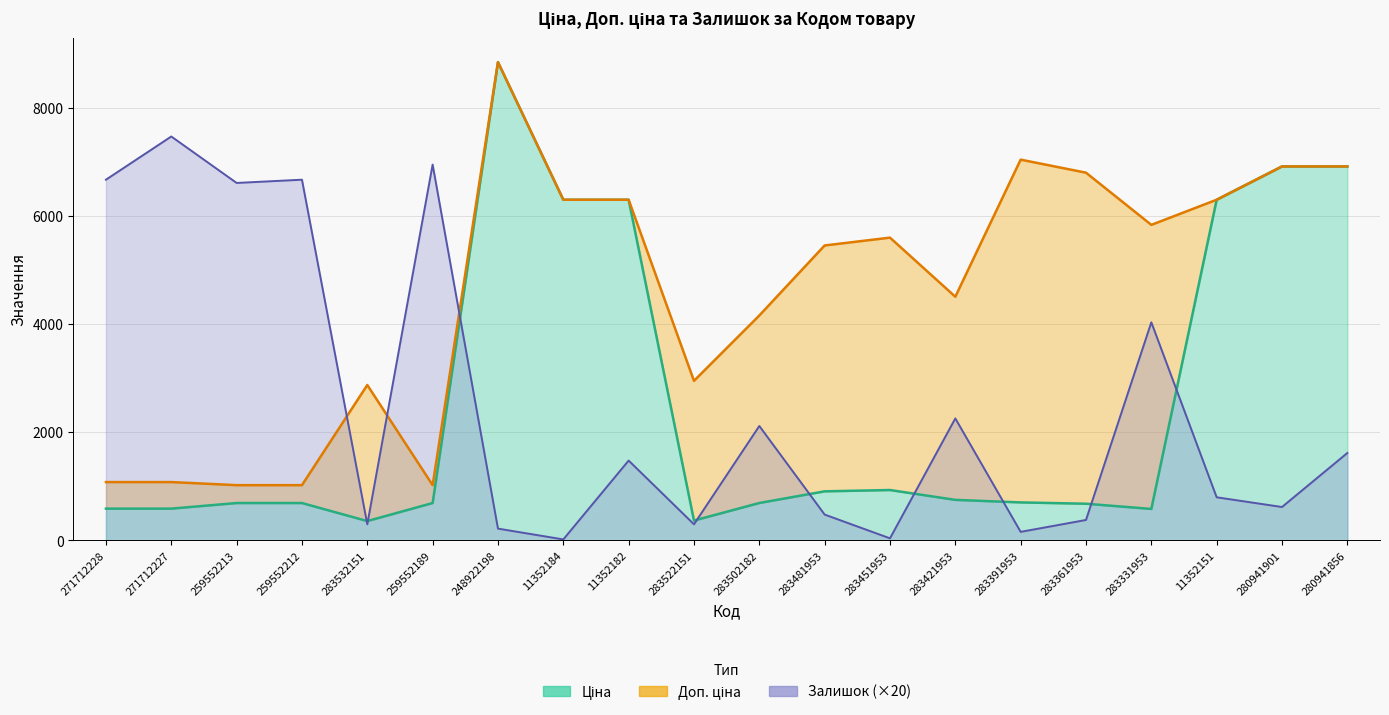

How many interior local valleys does the Ціна series have?

3